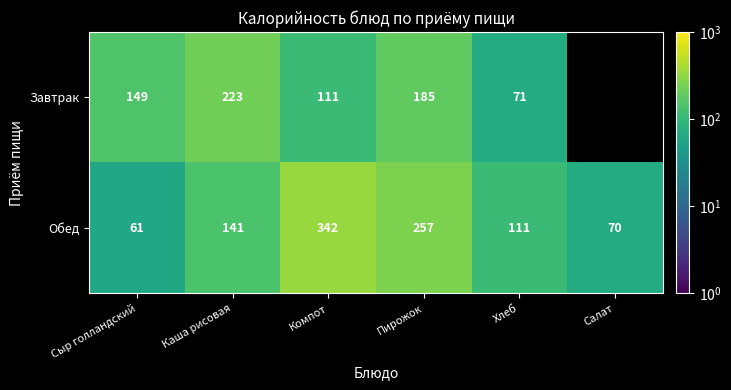

At Хлеб, list the series in order from largest to smallest.

Обед, Завтрак